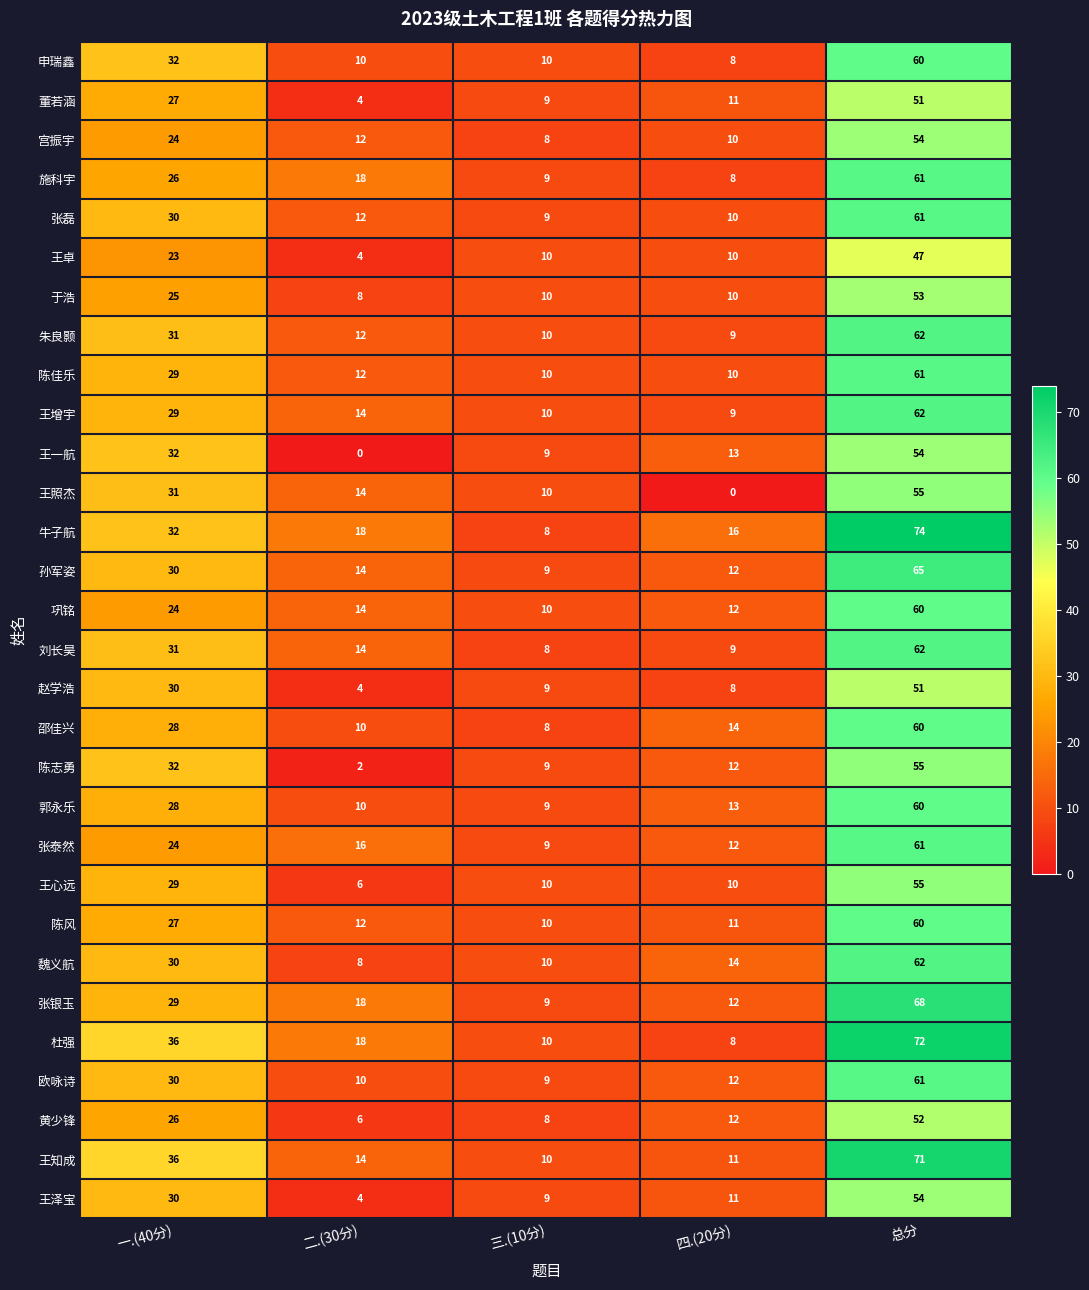

Rank the categories by 王知成 value from lowest to highest.

三.(10分), 四.(20分), 二.(30分), 一.(40分), 总分